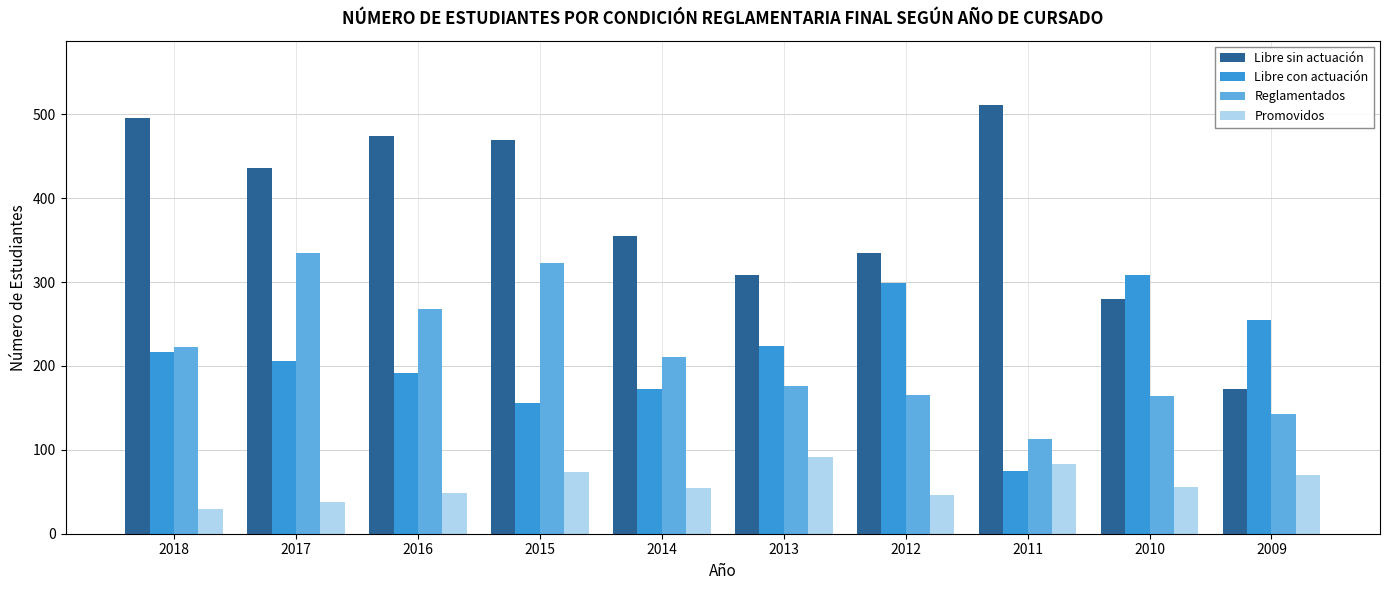

At which label does Libre con actuación reach its minimum?

2011